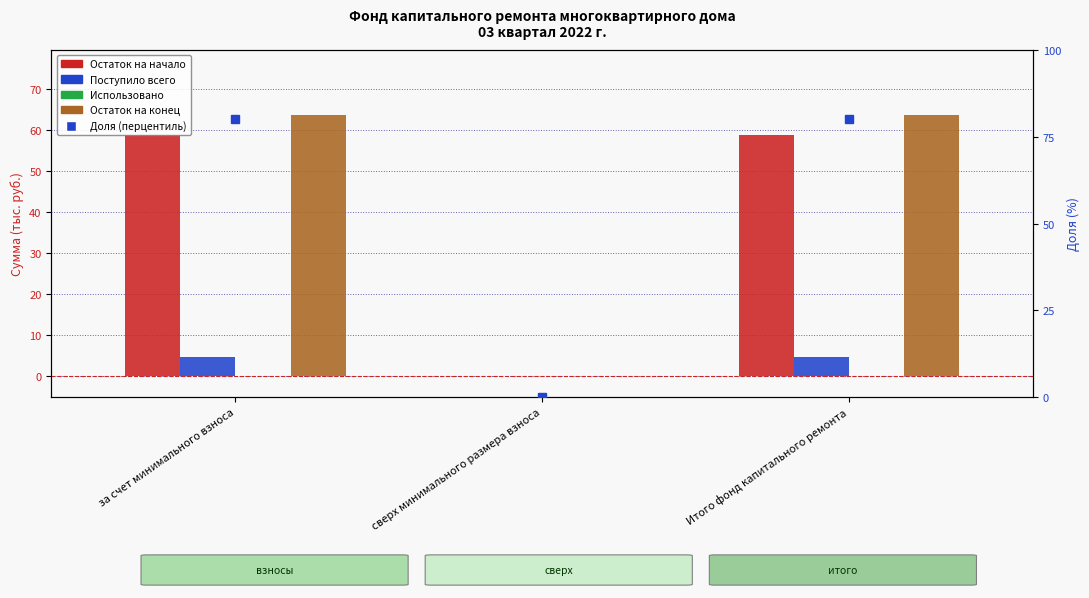

At за счет минимального взноса, list the series in order from smallest to largest.

Использовано, Поступило всего, Остаток на начало, Остаток на конец